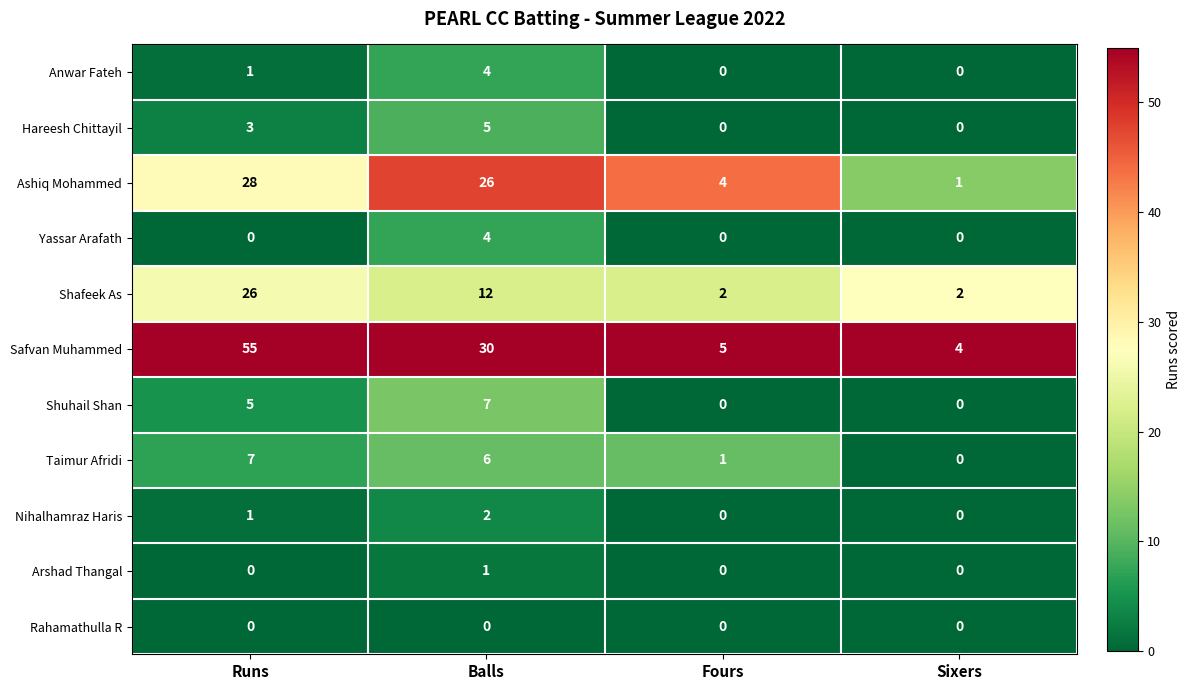

What is the difference between the second highest and minimum values in the Hareesh Chittayil series?

3